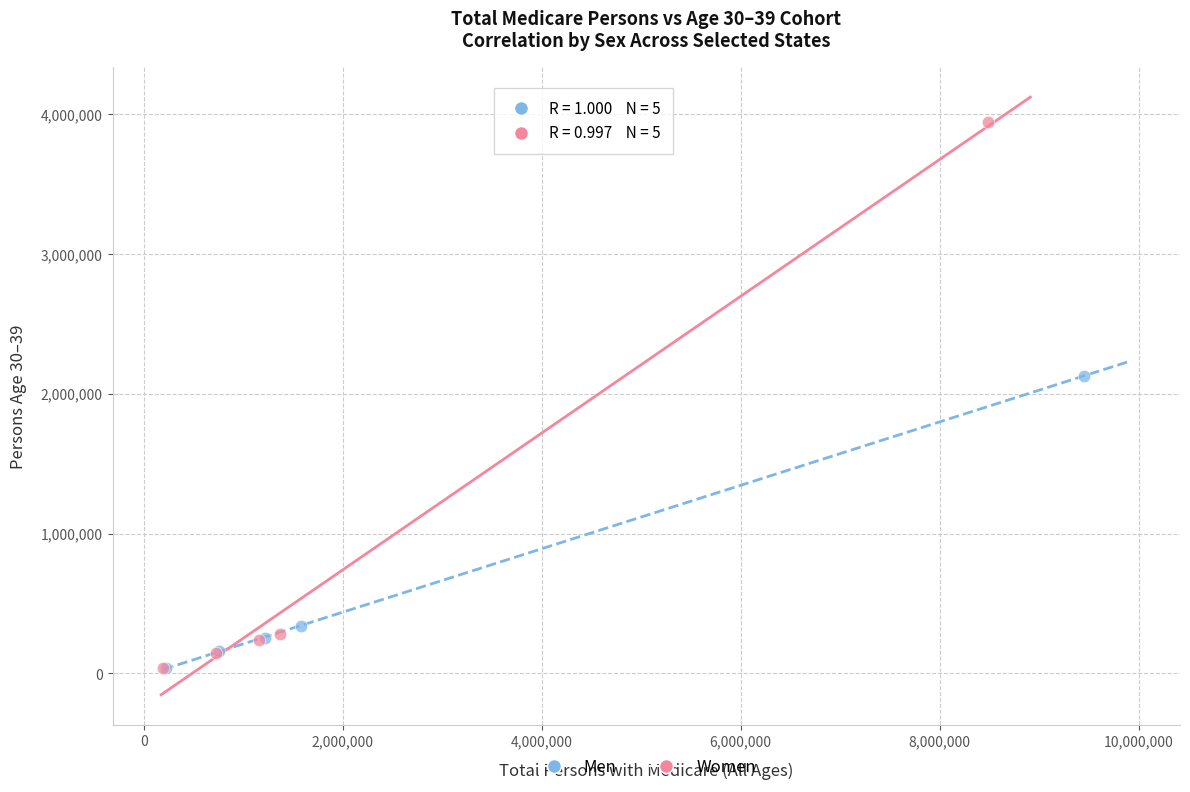

Which series has the largest Y range (max minus min)?

Women